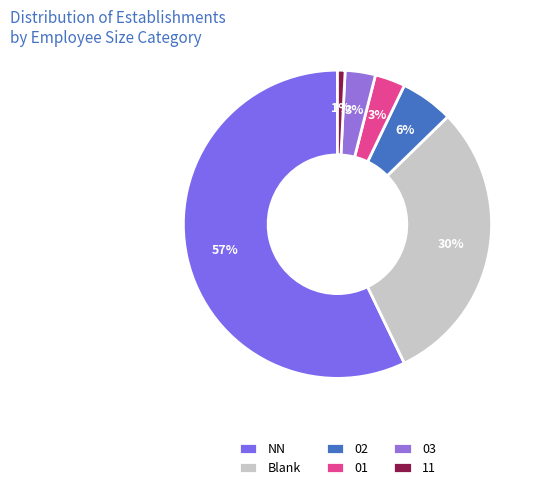

What is the majority slice?

NN